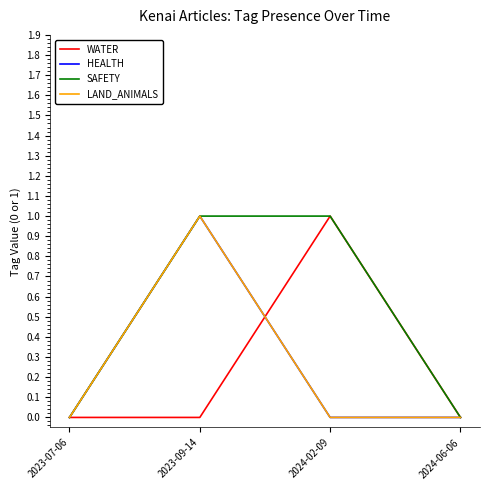

Is this an area chart (filled region under the line)?

No